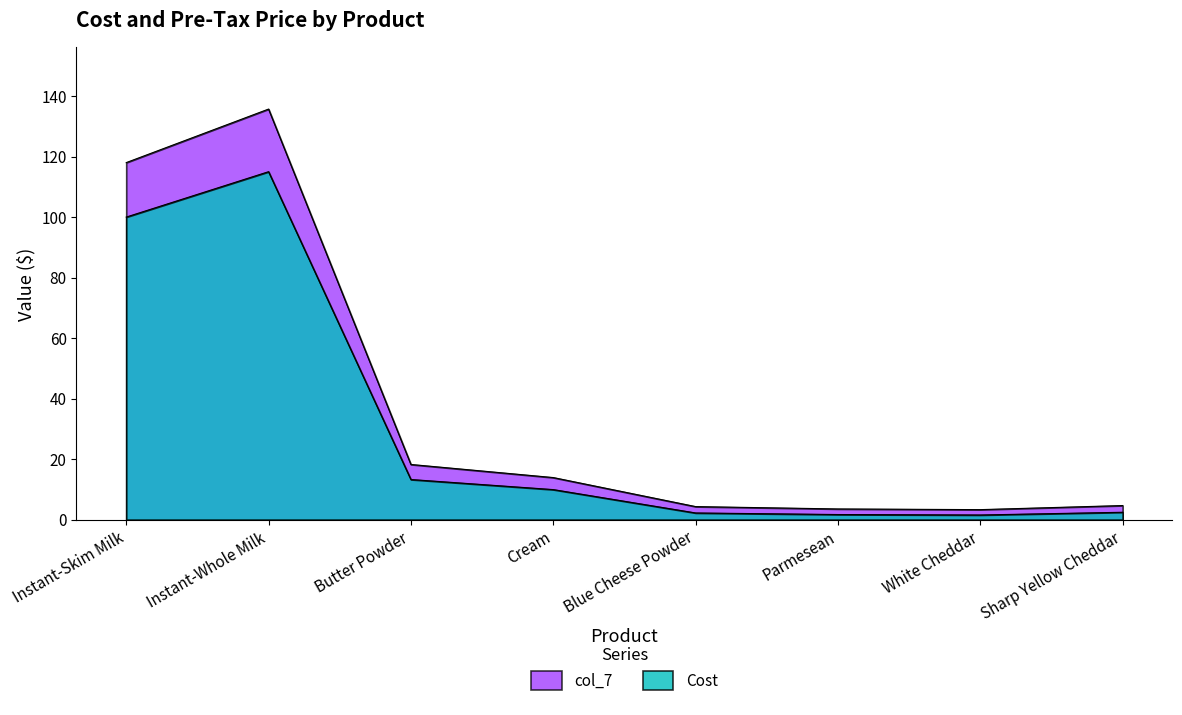

True or false: Cost has a value of 2.2 at Blue Cheese Powder.

True